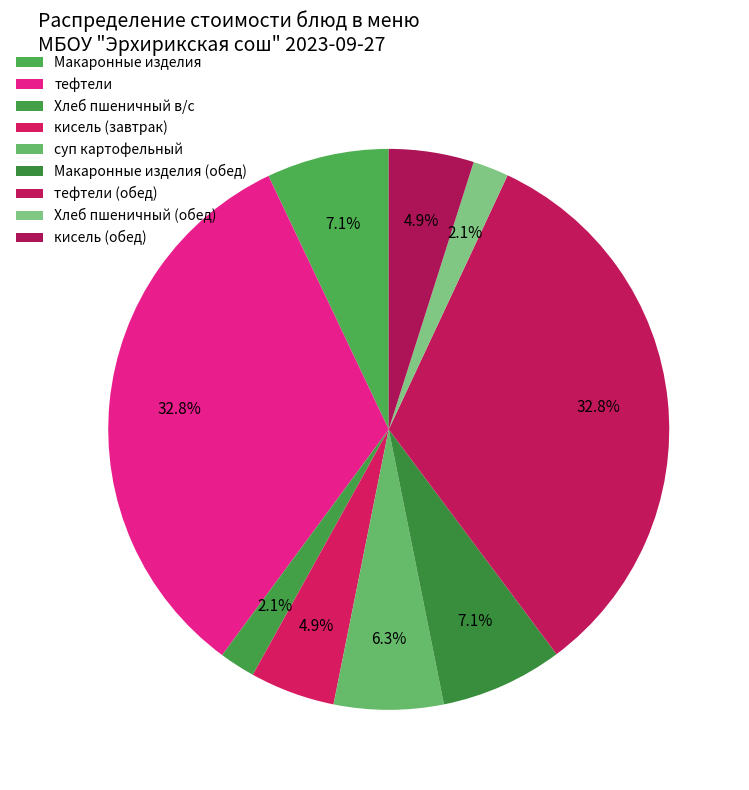

How many slices are in this pie chart?

9